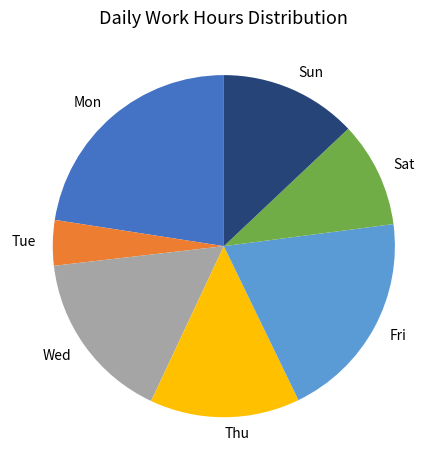

Is there any slice that represents more than half of the pie?

No